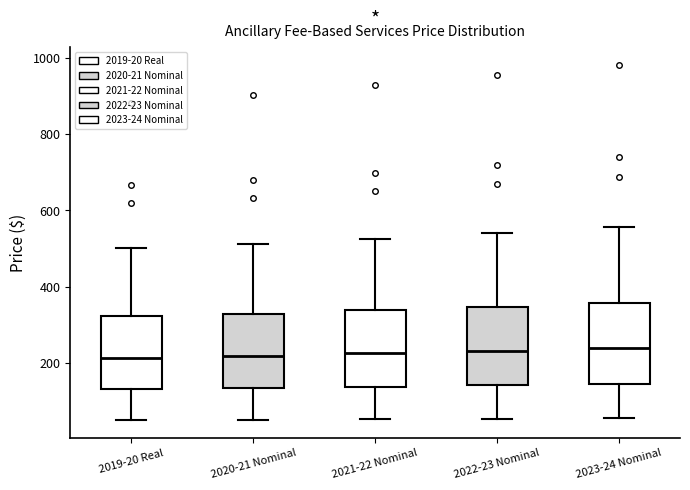

Reading left to right, read every box against the y-axis: the position of its median line, the range the box covers, and the ends of its whiskers. The values are not printed on the chart, so give them approximately, as read against the axis.

2019-20 Real: median 220, box 140 to 320, whiskers 40 to 500
2020-21 Nominal: median 220, box 140 to 320, whiskers 60 to 520
2021-22 Nominal: median 220, box 140 to 340, whiskers 60 to 520
2022-23 Nominal: median 240, box 140 to 340, whiskers 60 to 540
2023-24 Nominal: median 240, box 140 to 360, whiskers 60 to 560